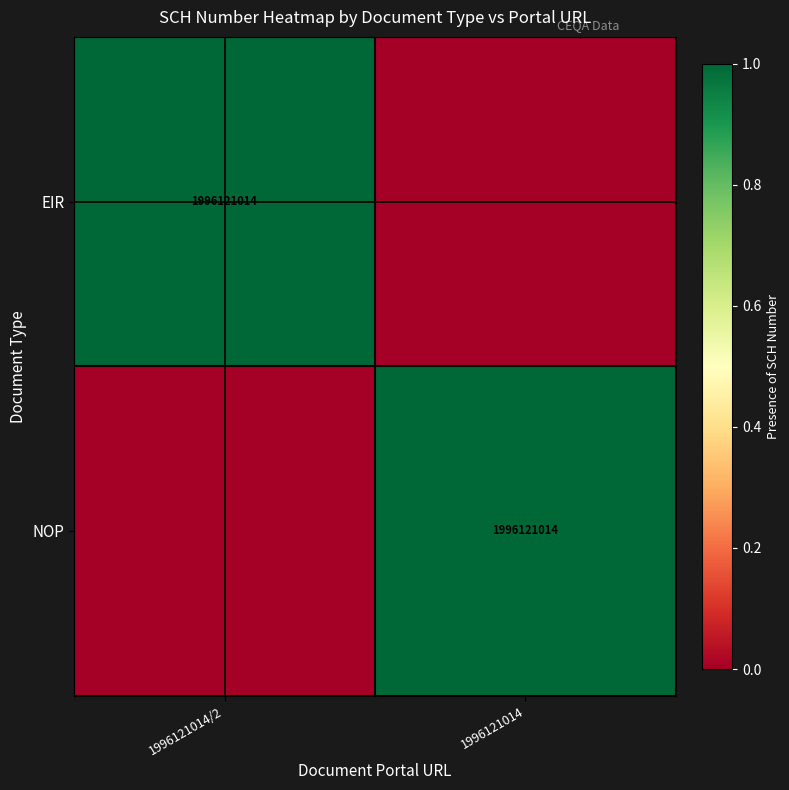

The EIR series shows 1110584164 at 1996121014/2. True or false?

False